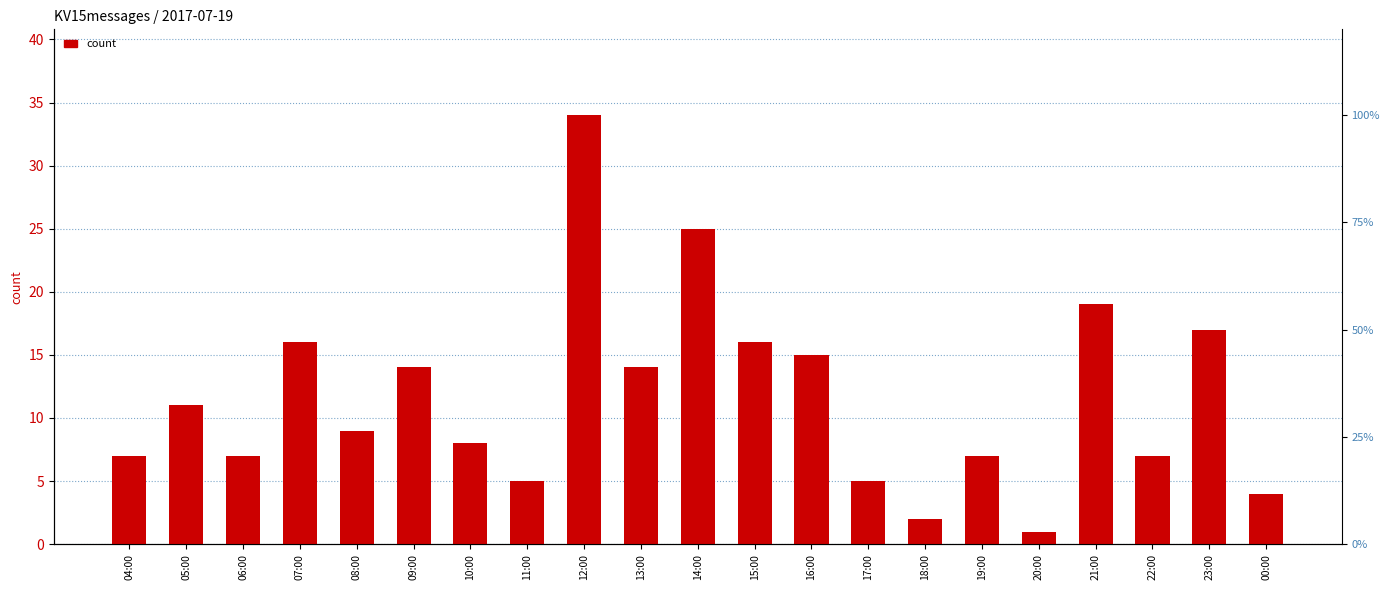

Between 11:00 and 08:00, which is larger?

08:00